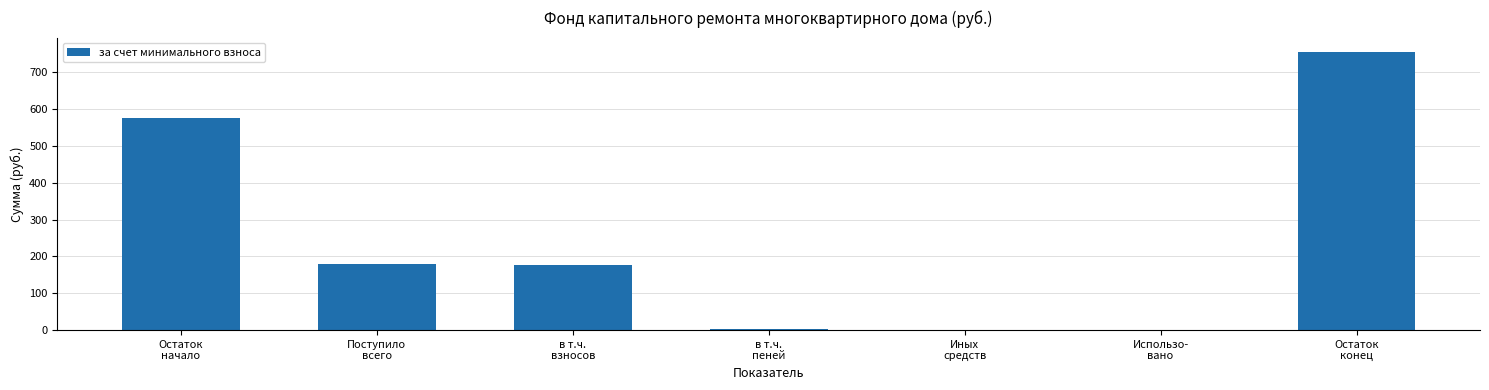

What is the sum of all values?

1693.4